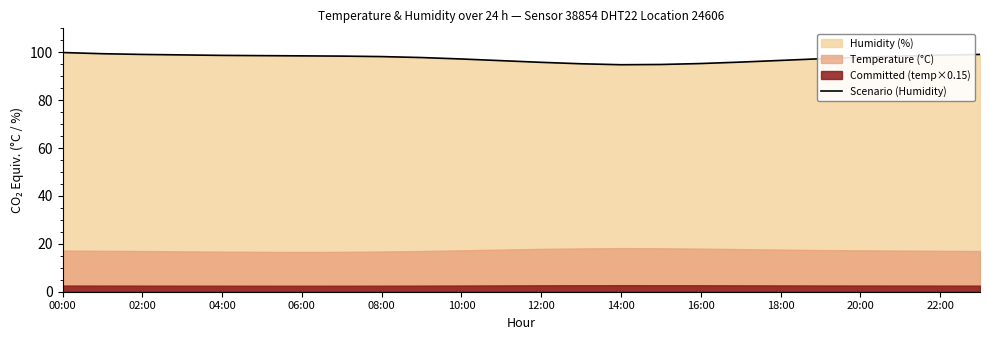

What is the value of the 19th point from the left?

96.6